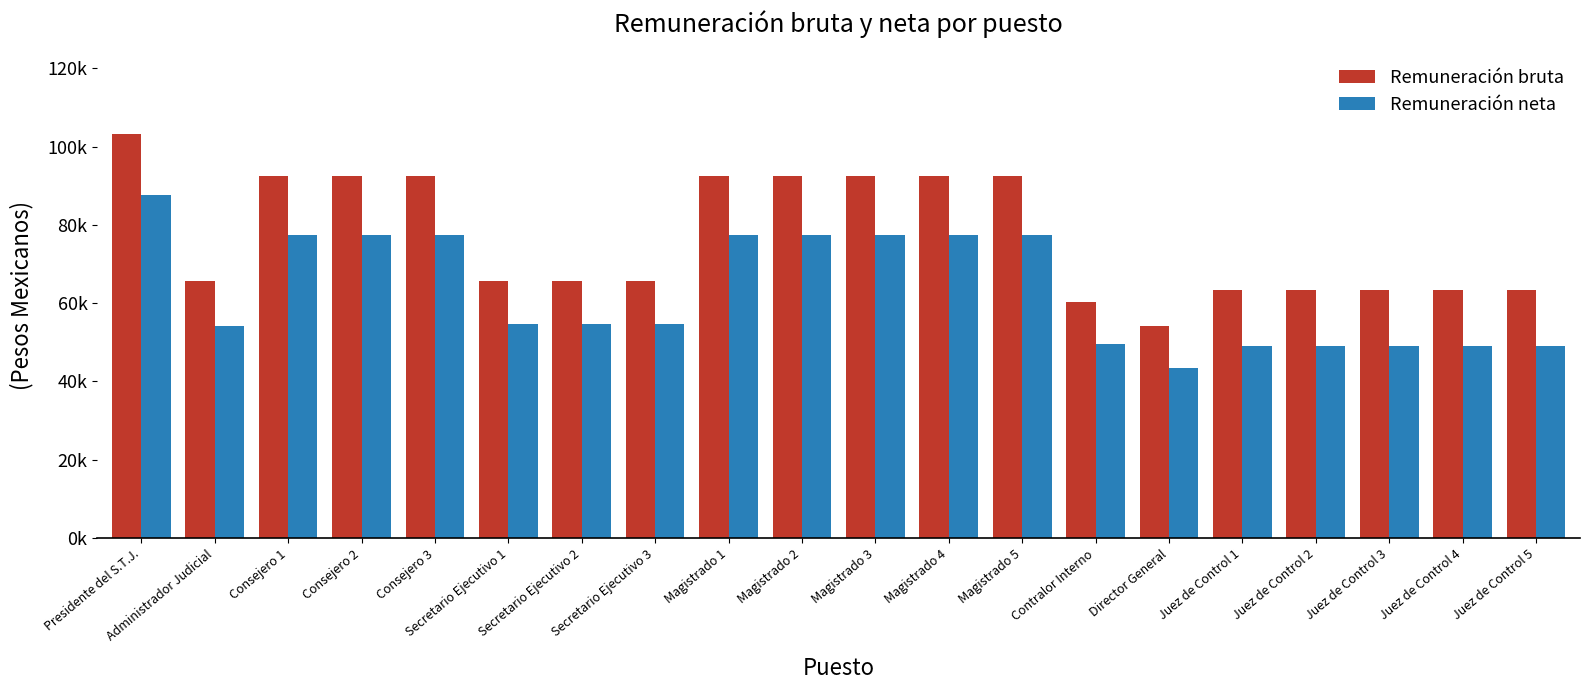

Does the chart contain stacked bars?

No